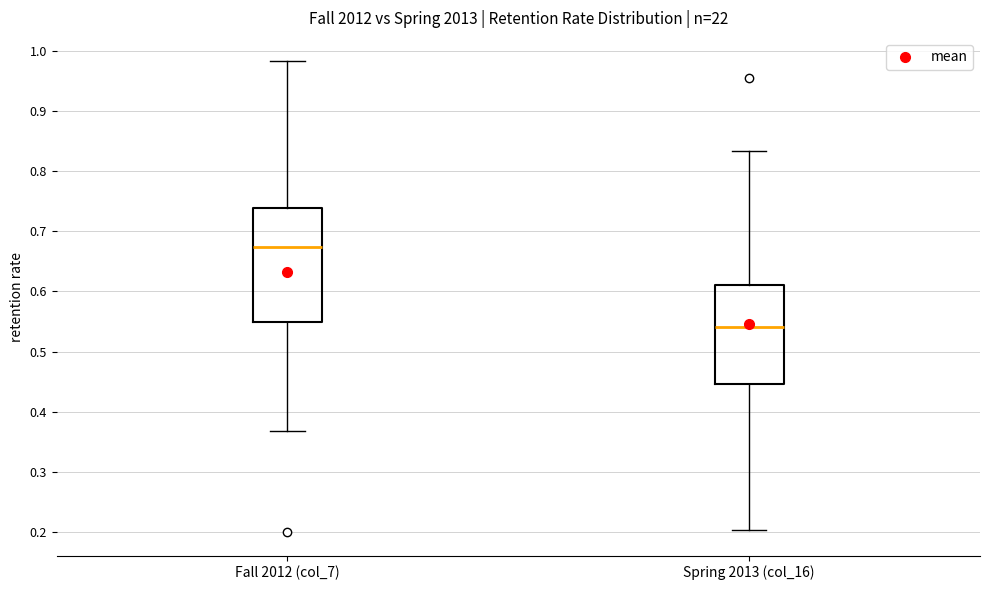

Which box has the highest median line?

Fall 2012 (col_7)